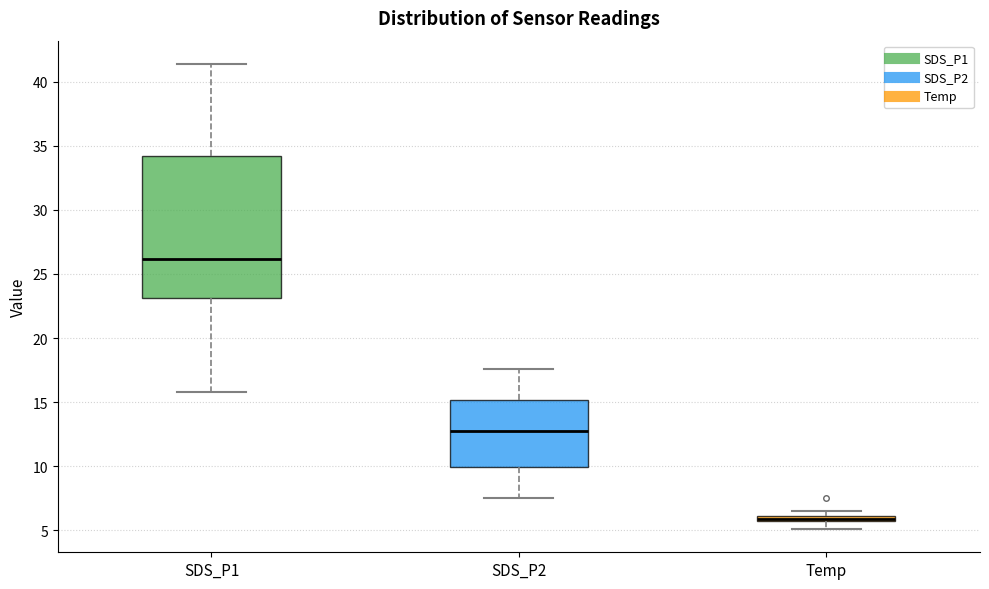

Which box is the tallest, from its lower edge to its upper edge?

SDS_P1